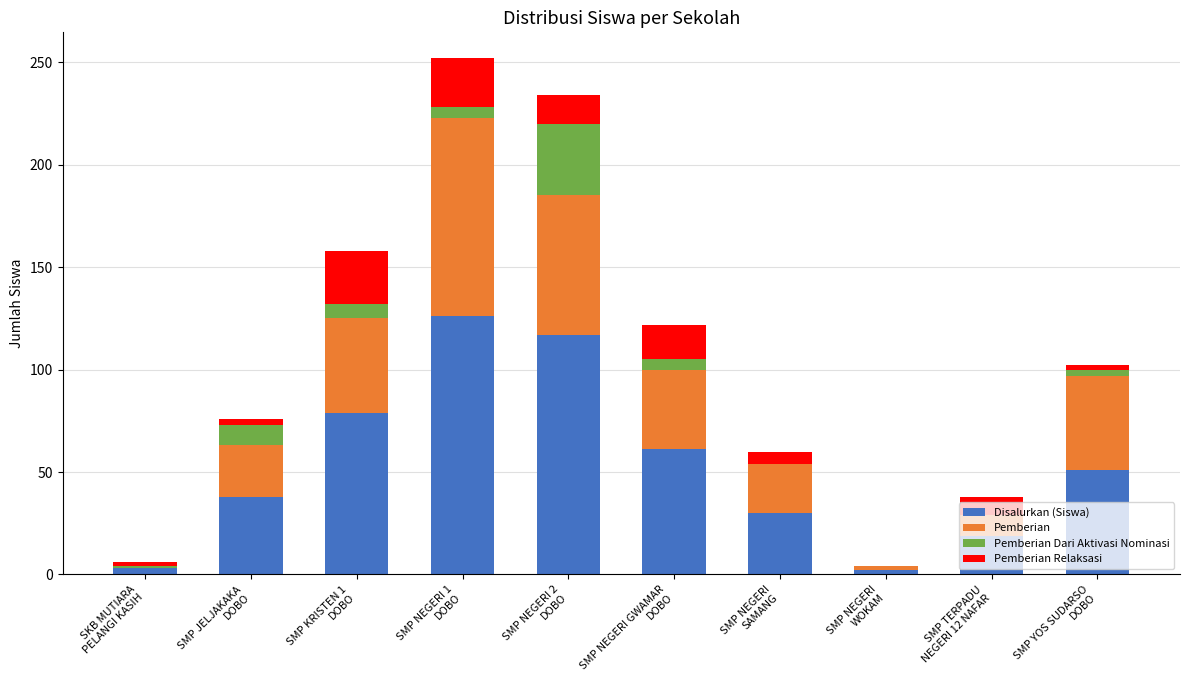

What is the sum of all Disalurkan (Siswa) values?

526